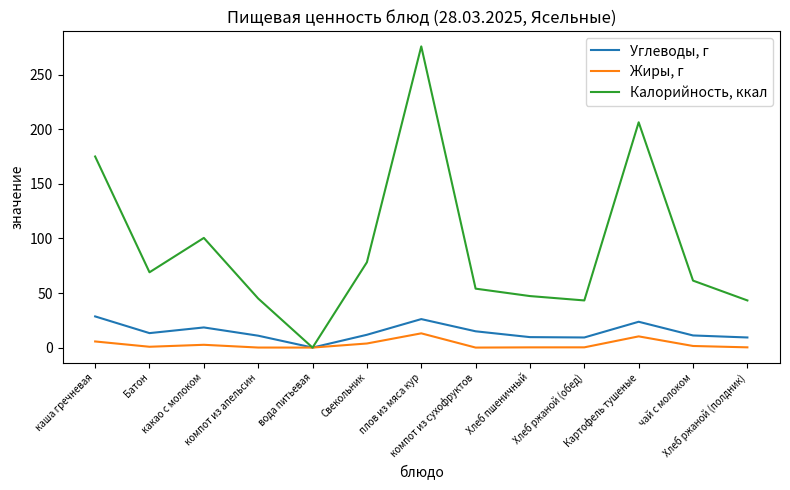

The value of Калорийность, ккал at каша гречневая is 175.1. True or false?

True